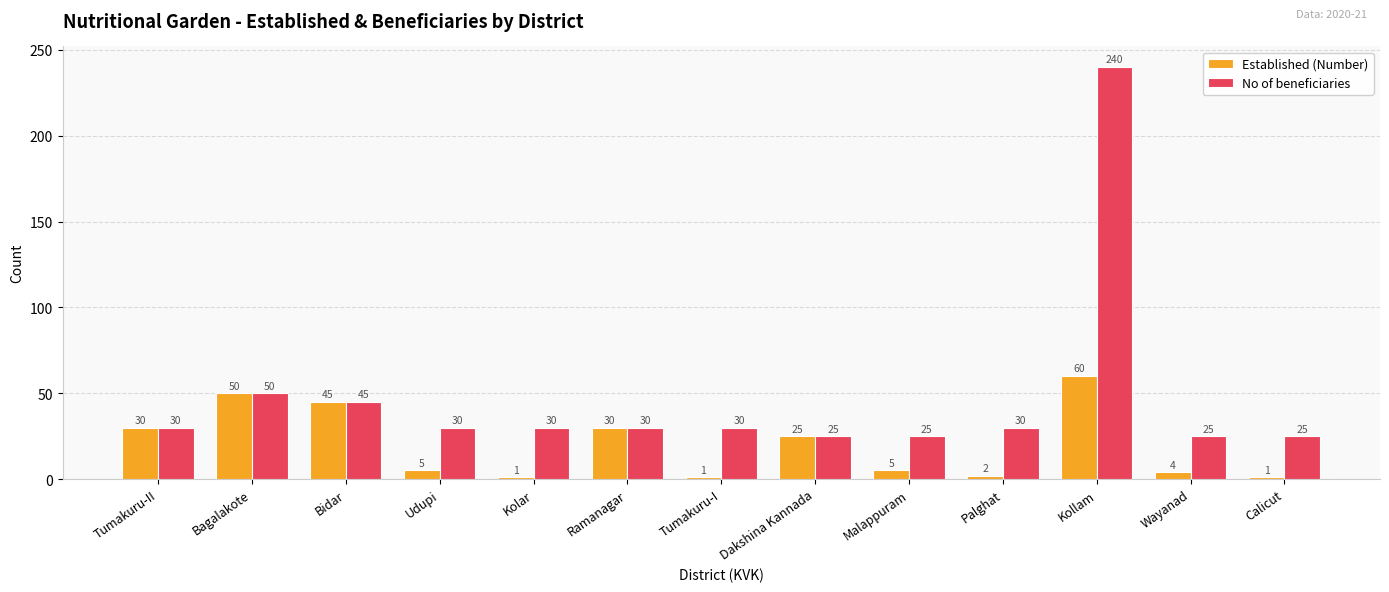

Are the bars horizontal?

No